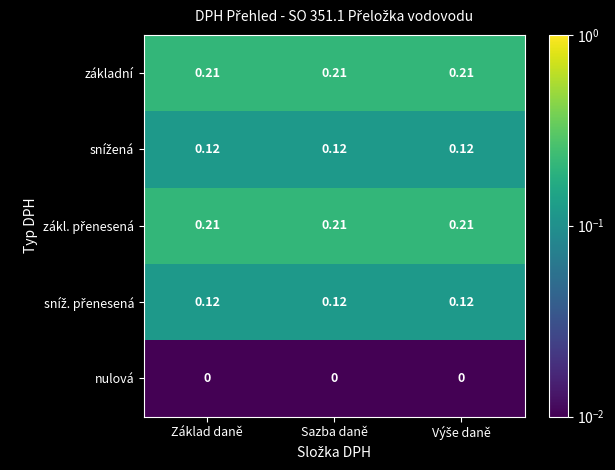

Which series has the widest spread of values?

základní